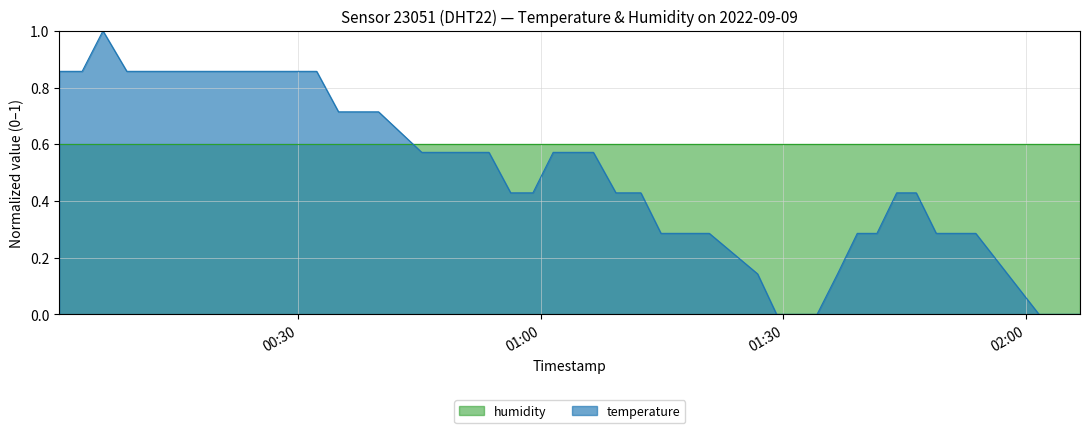

True or false: there are more than 1 points higher than both neighbors.

False